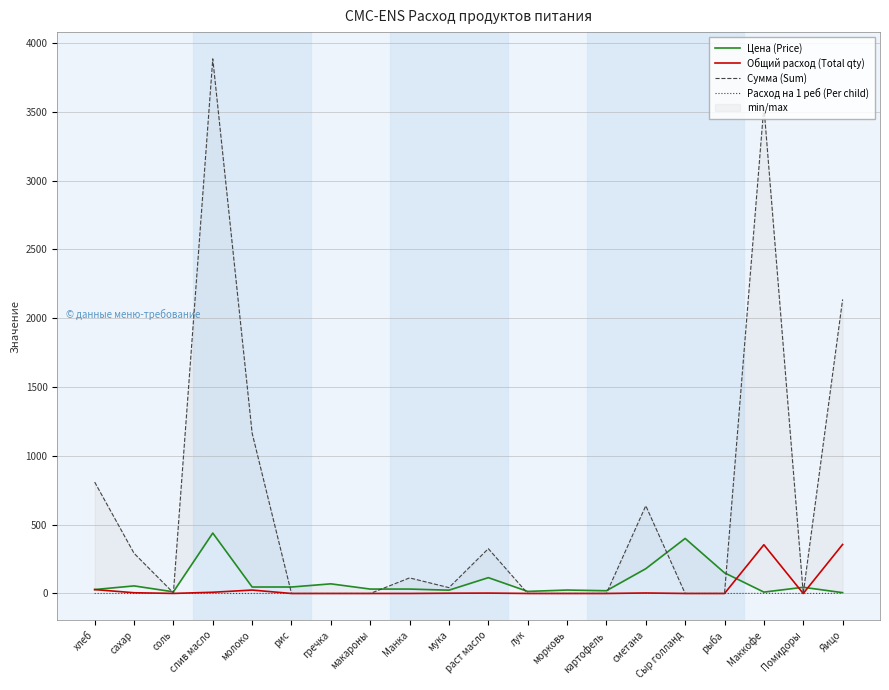

How many interior local valleys does the Общий расход (Total qty) series have?

2